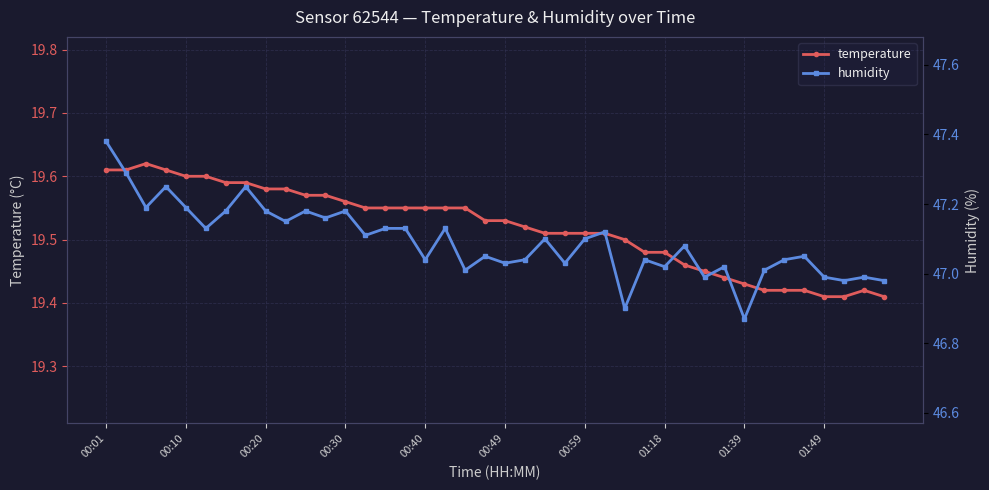

Where does the humidity series first go above 47?

00:01